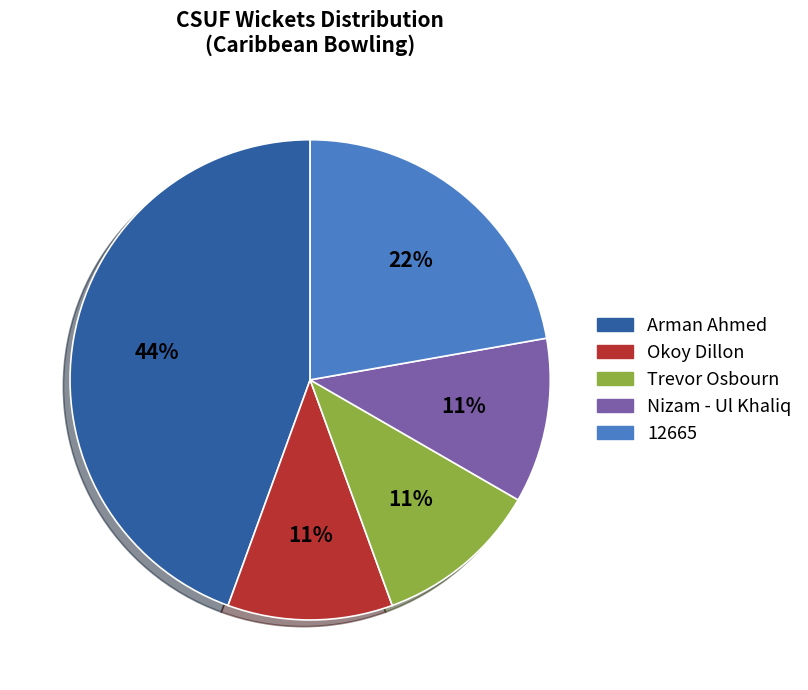

Does any single category account for the majority?

No